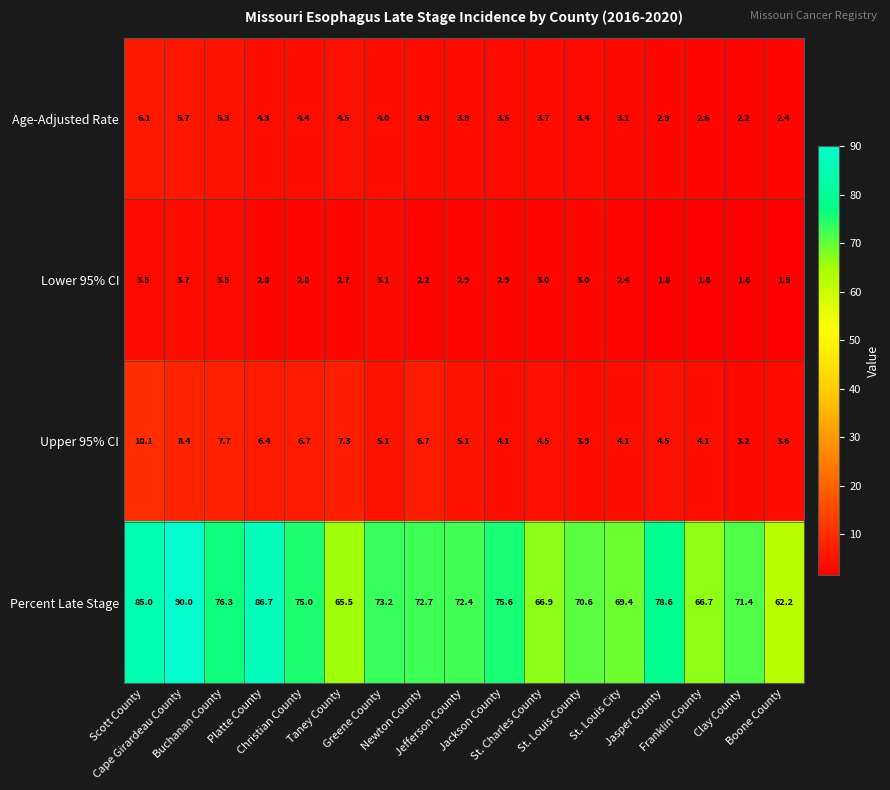

What is the minimum value for Upper 95% CI?

3.2